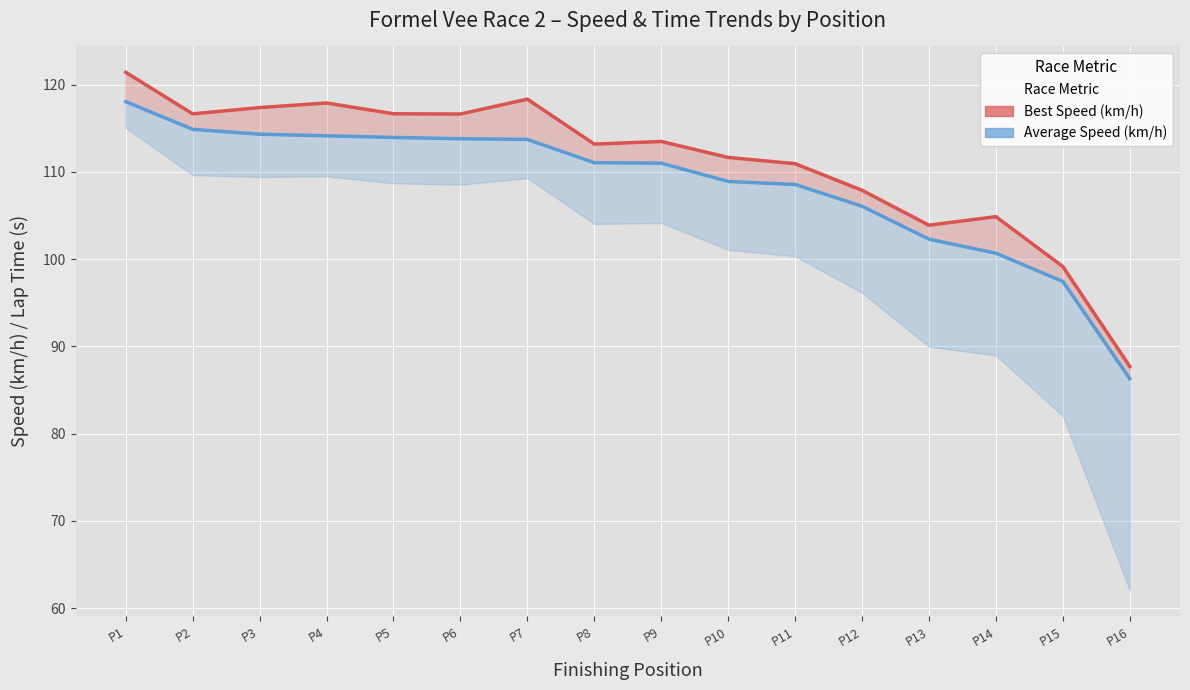

What is the difference between the Average Speed (km/h) values at P2 and P6?

1.1